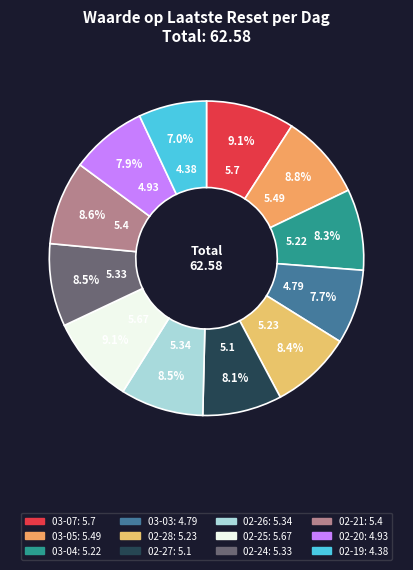

Count the number of slices in the pie.

12